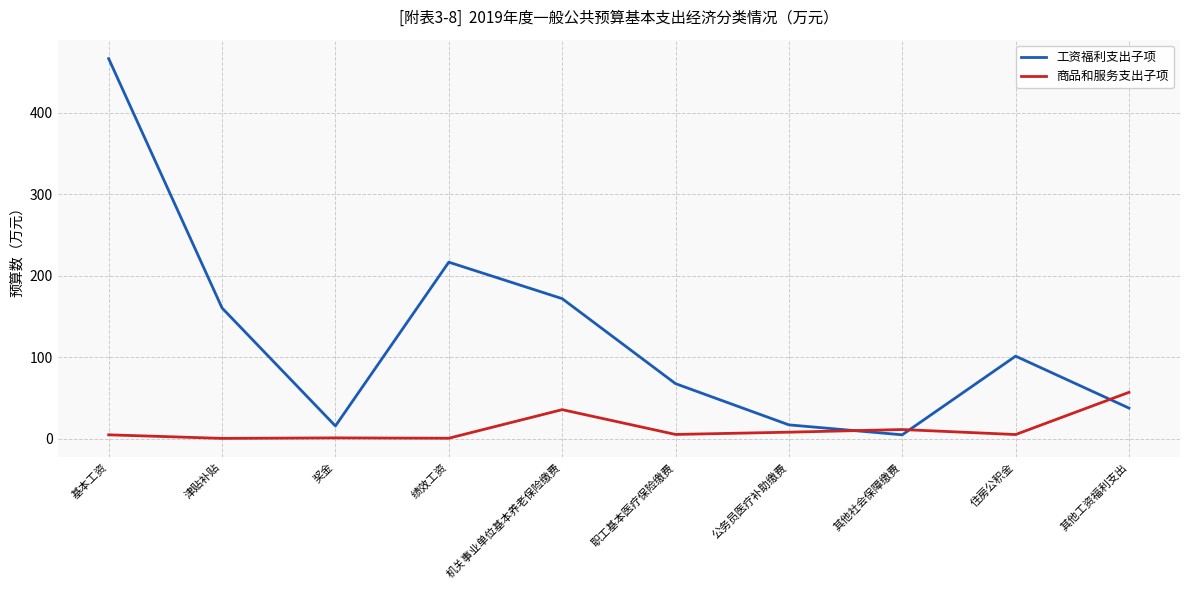

Which series has the largest range (max minus min)?

工资福利支出子项